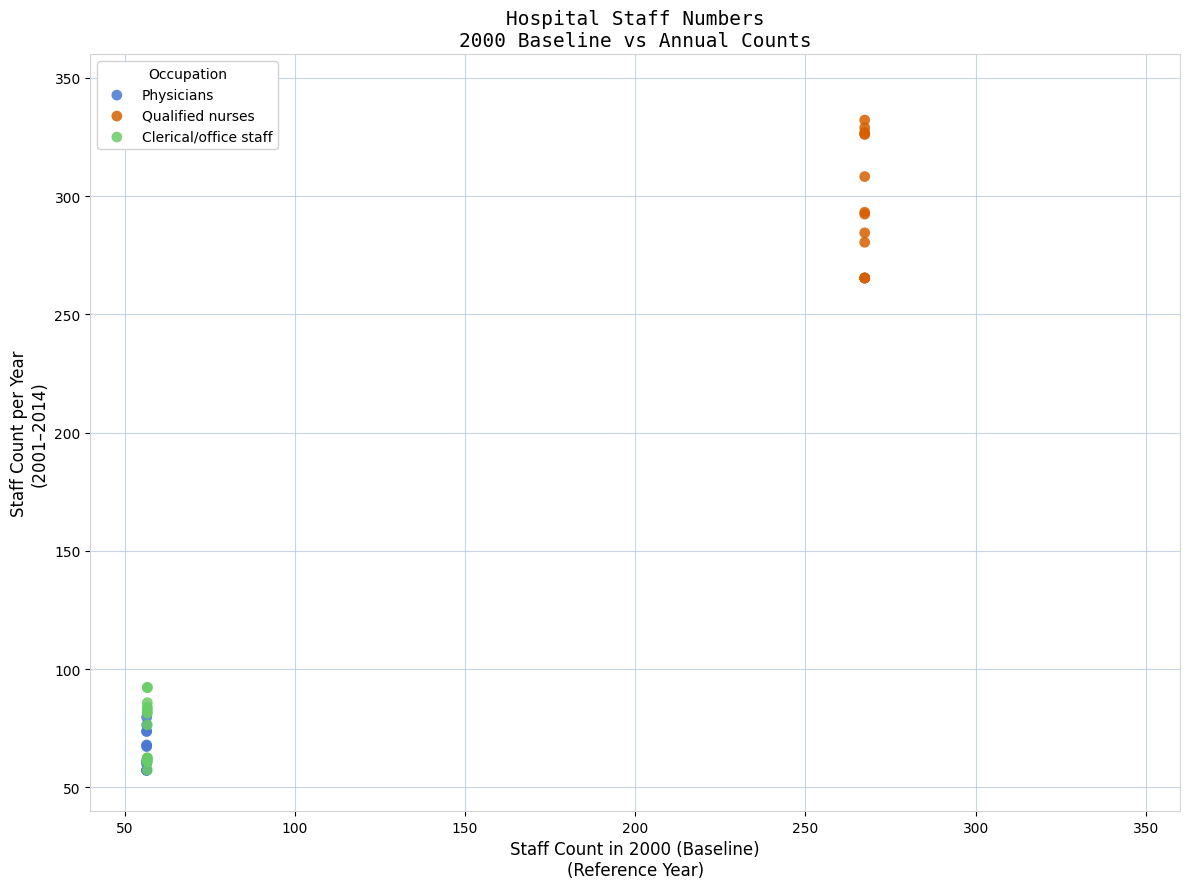

Which series has the widest spread of Y values?

Qualified nurses